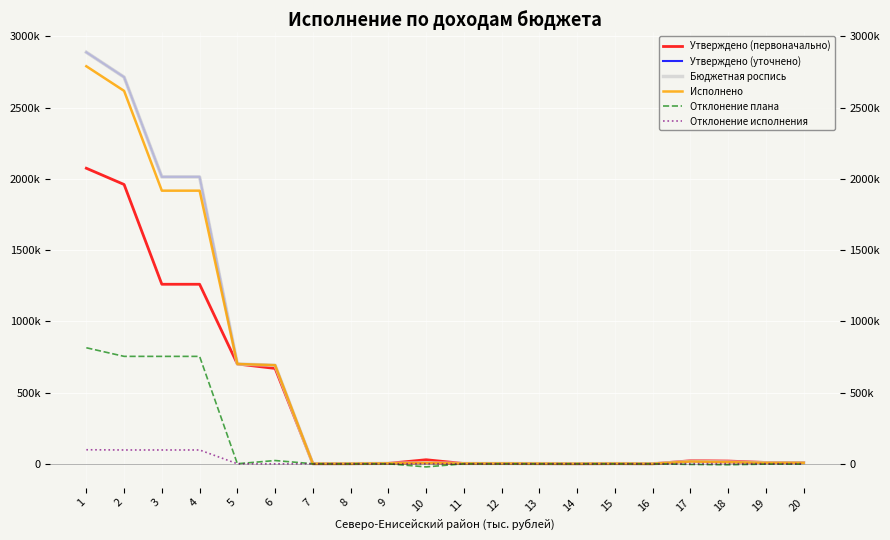

True or false: Бюджетная роспись has a value of 2013707.0 at 4.

True